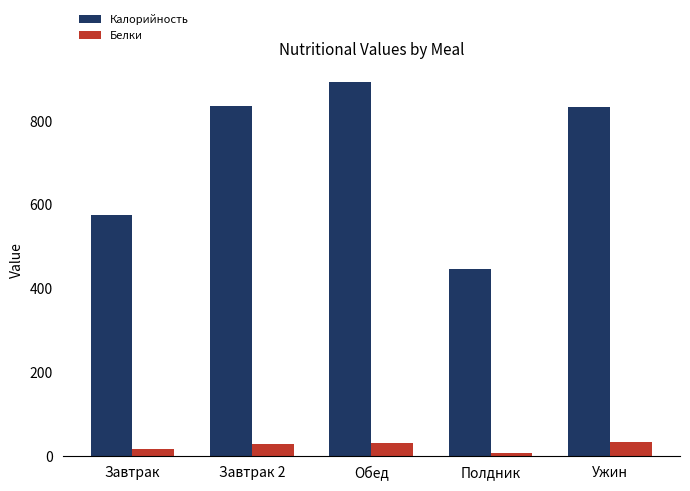

Rank the series by their maximum value, from lowest to highest.

Белки, Калорийность